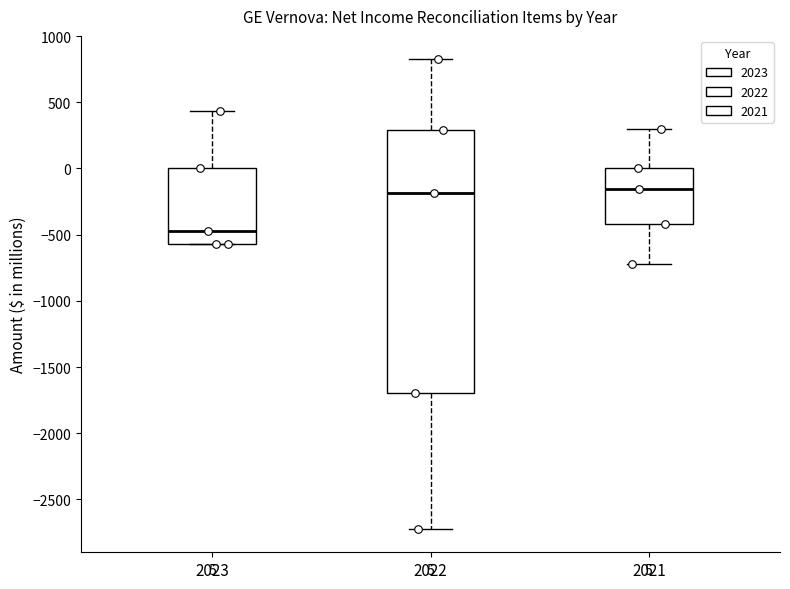

Which box is the tallest, from its lower edge to its upper edge?

2022